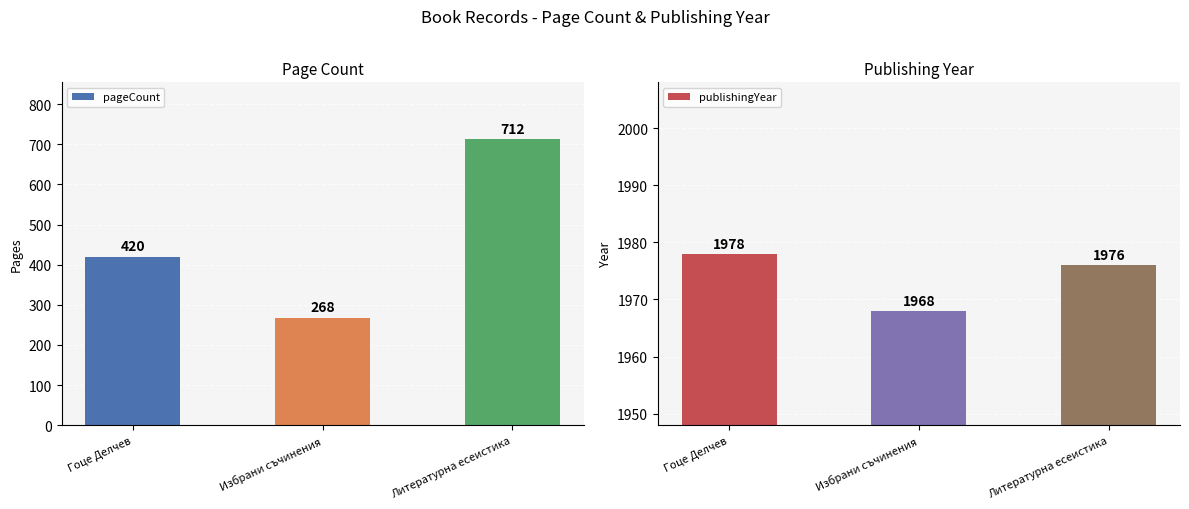

Reading left to right, transcribe all the data shown in this chart.

pageCount: Гоце Делчев=420	Избрани съчинения=268	Литературна есеистика=712
publishingYear: Гоце Делчев=1978	Избрани съчинения=1968	Литературна есеистика=1976